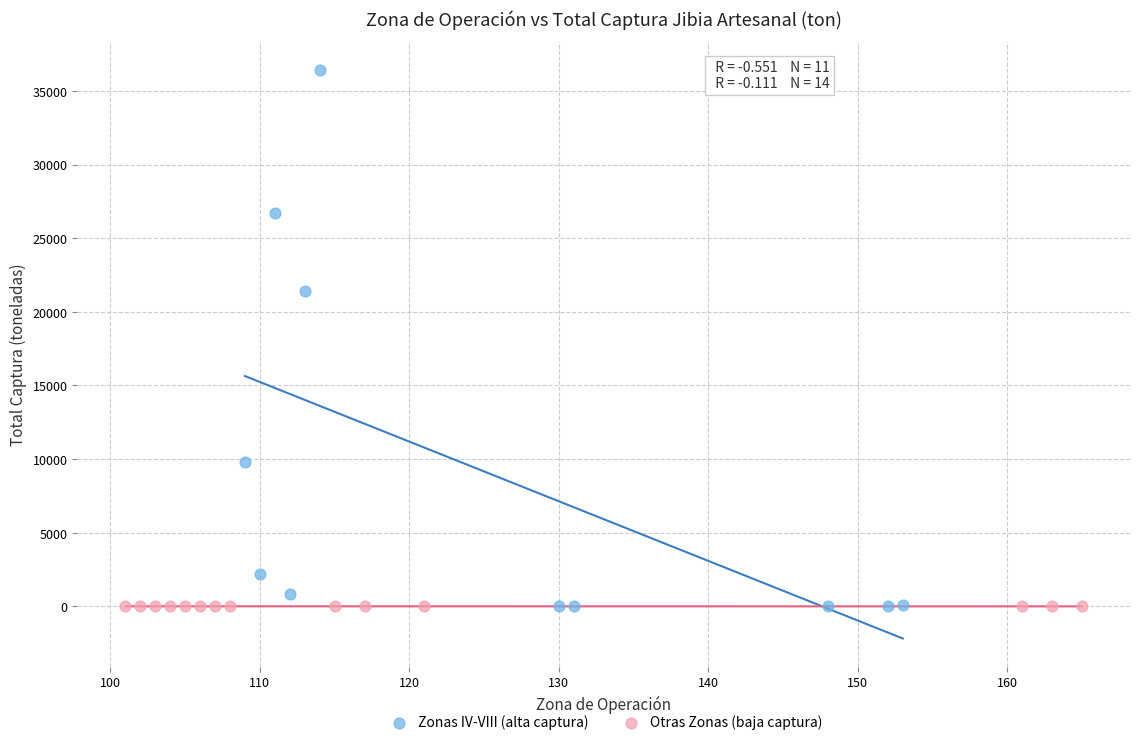

Which series contains the highest Y value?

Zonas IV-VIII (alta captura)